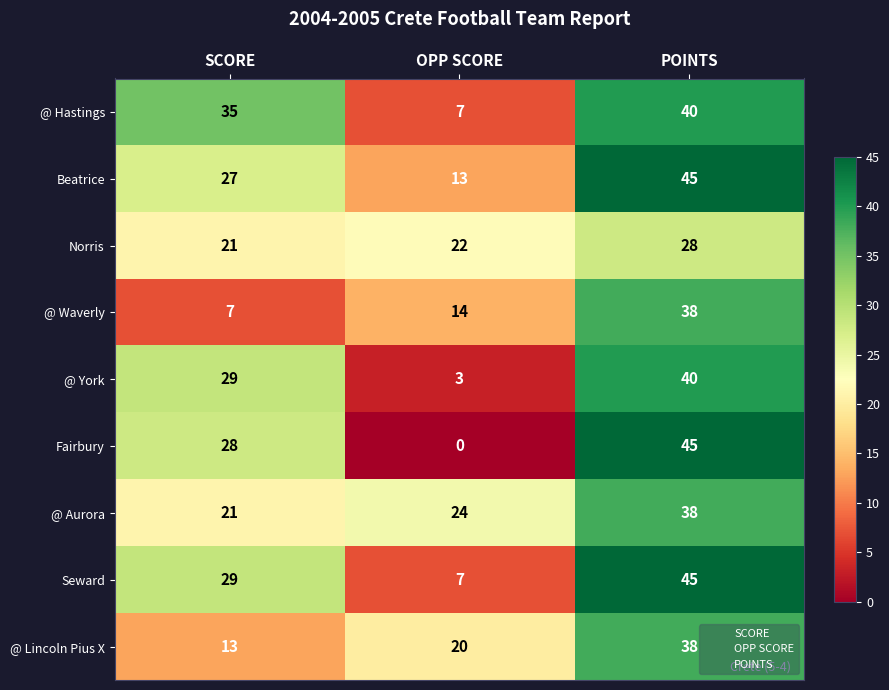

What is the spread (max minus min) of values at POINTS?

17